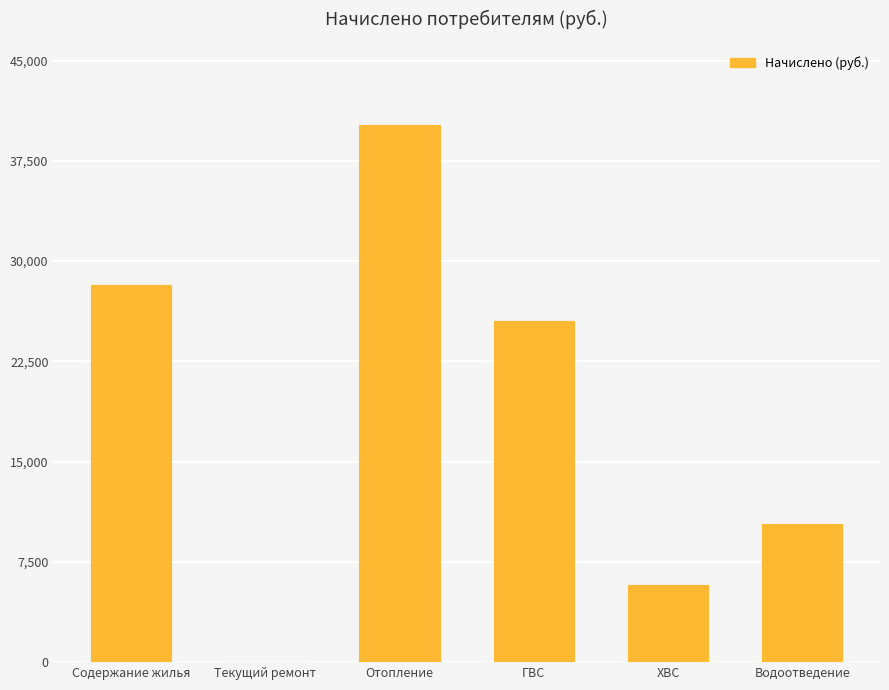

Between Содержание жилья and Отопление, which is larger?

Отопление